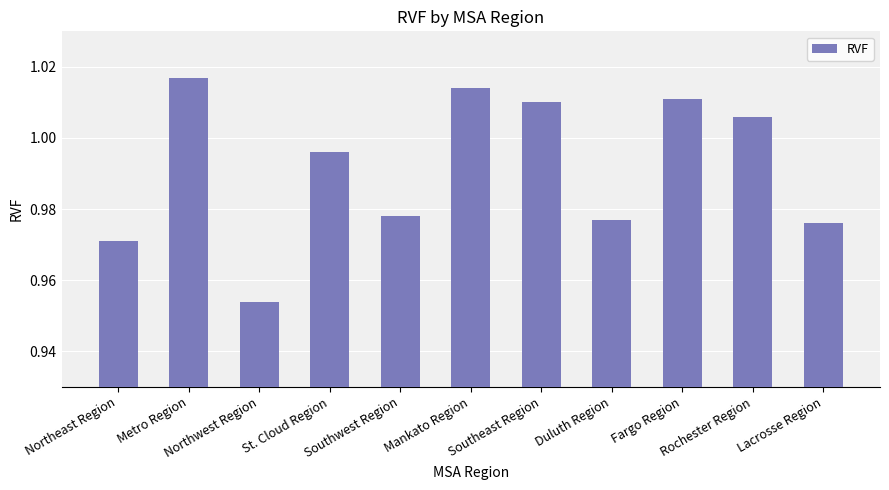

What is the label of the 10th bar from the left?

Rochester Region